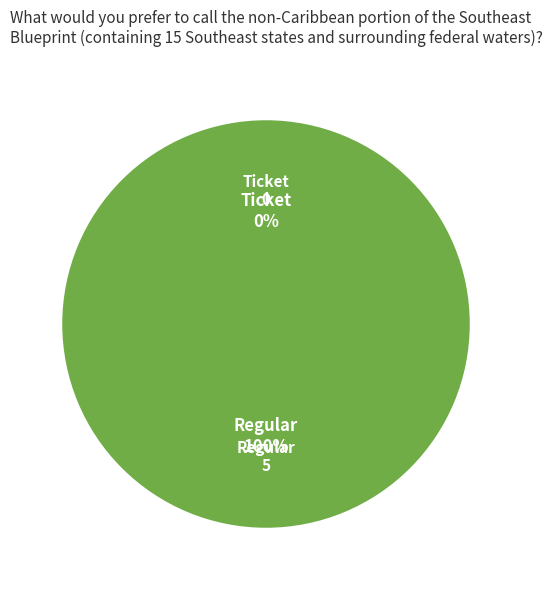

Rank the categories by value from lowest to highest.

Ticket, Regular